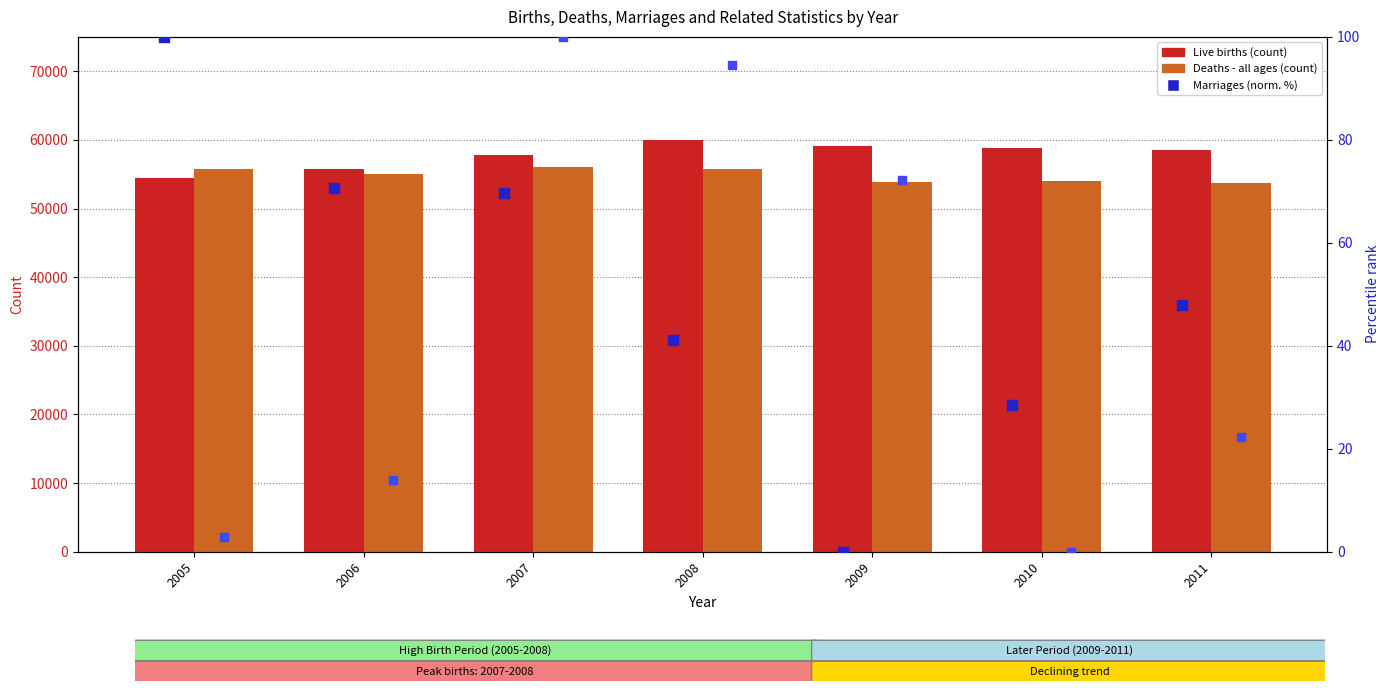

Which series contains the highest Y value?

Live births